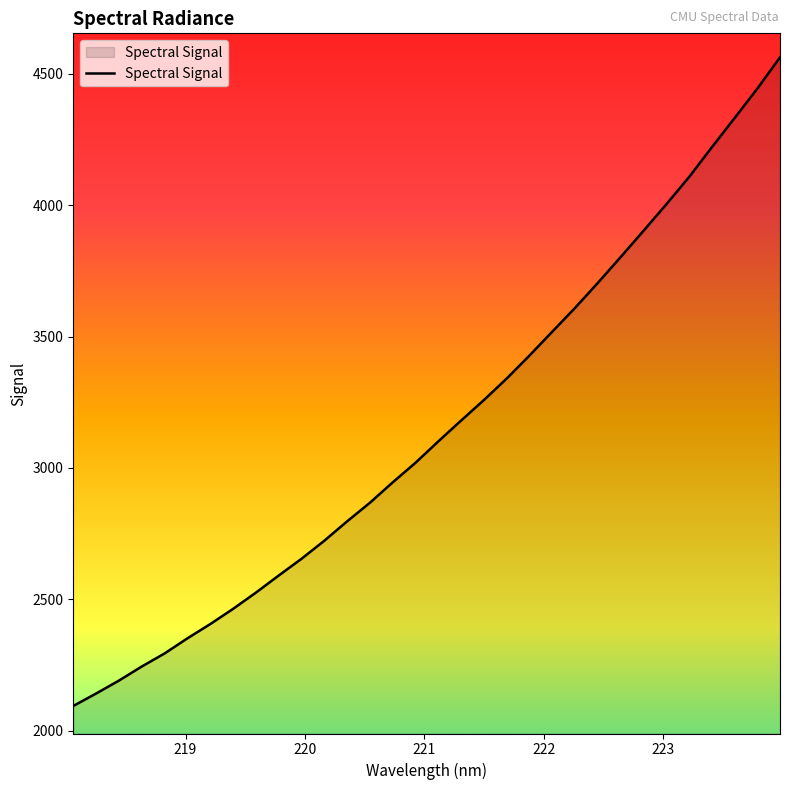

What is the smallest value displayed?

2094.5